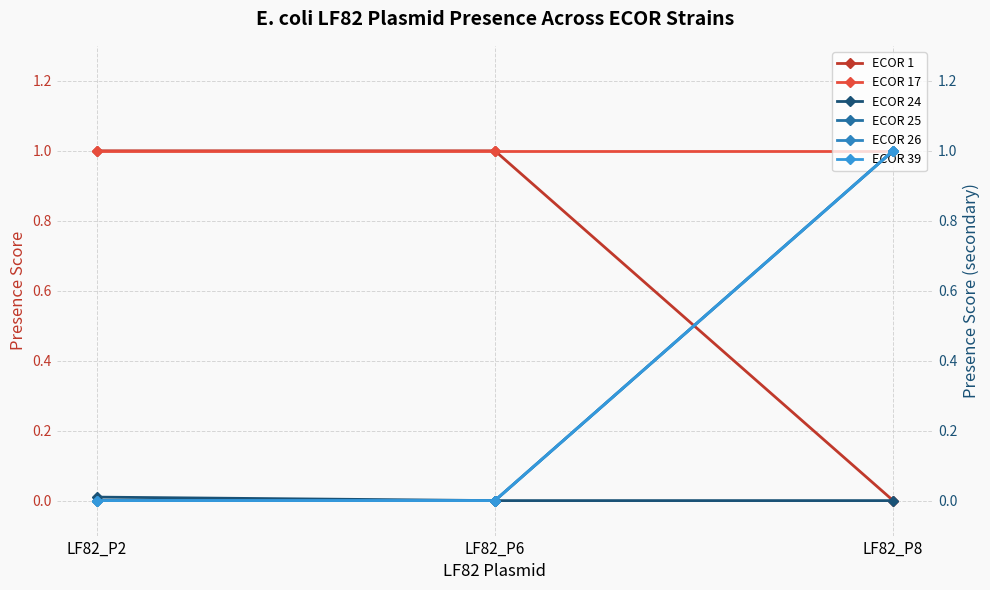

Reading left to right, list all the values displayed in this chart.

ECOR 1: LF82_P2=1.0	LF82_P6=1.0	LF82_P8=0.0
ECOR 17: LF82_P2=1.0	LF82_P6=1.0	LF82_P8=1.0
ECOR 24: LF82_P2=0.0	LF82_P6=0.0	LF82_P8=0.0
ECOR 25: LF82_P2=0.0	LF82_P6=0.0	LF82_P8=1.0
ECOR 26: LF82_P2=0.0	LF82_P6=0.0	LF82_P8=1.0
ECOR 39: LF82_P2=0.0	LF82_P6=0.0	LF82_P8=1.0